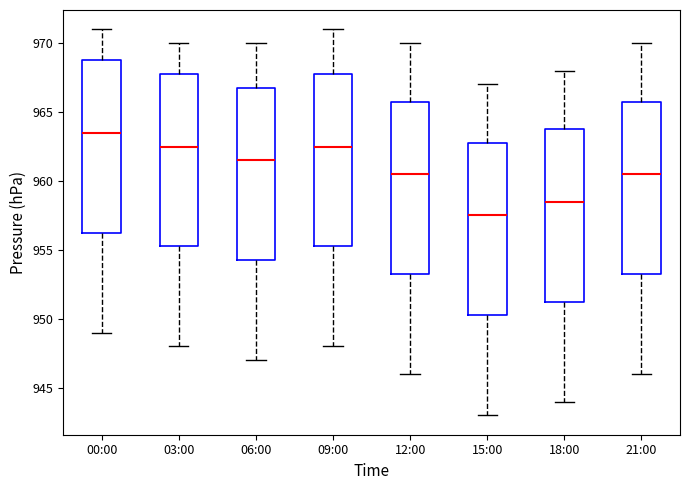

Where does the lower whisker of the box for 03:00 end on the y-axis? The values are not printed on the chart, so give them approximately, as read against the axis.

948.0